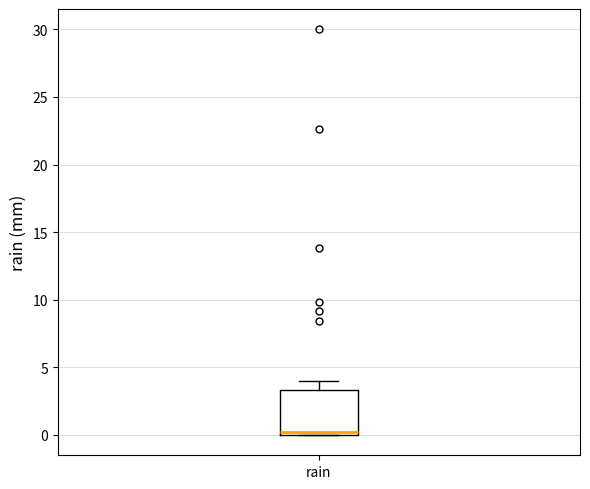

Where is the upper edge of the box for rain on the y-axis? The values are not printed on the chart, so give them approximately, as read against the axis.

3.5